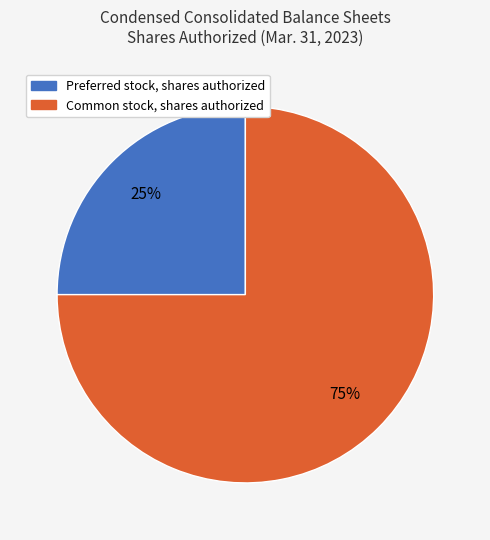

Count the number of slices in the pie.

2